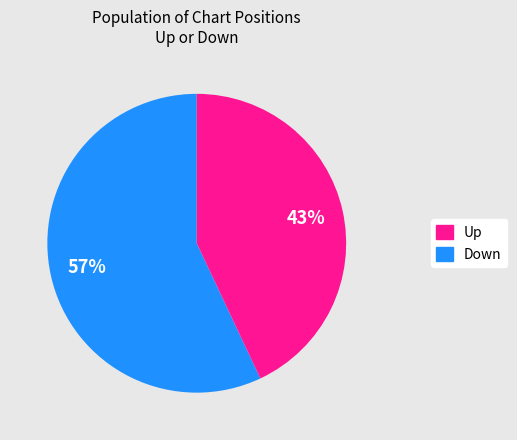

To the nearest percent, what is the difference between the largest and smallest slice percentages?

14%